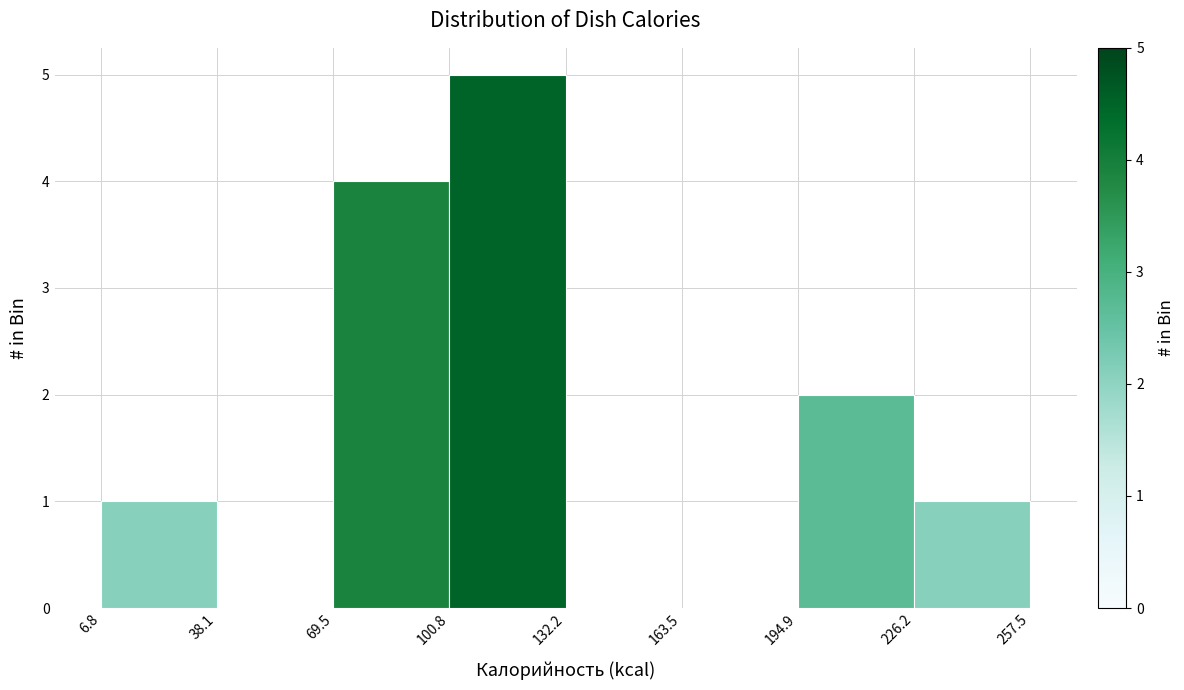

Which range on the x-axis has the tallest bar?

100.8 to 132.2